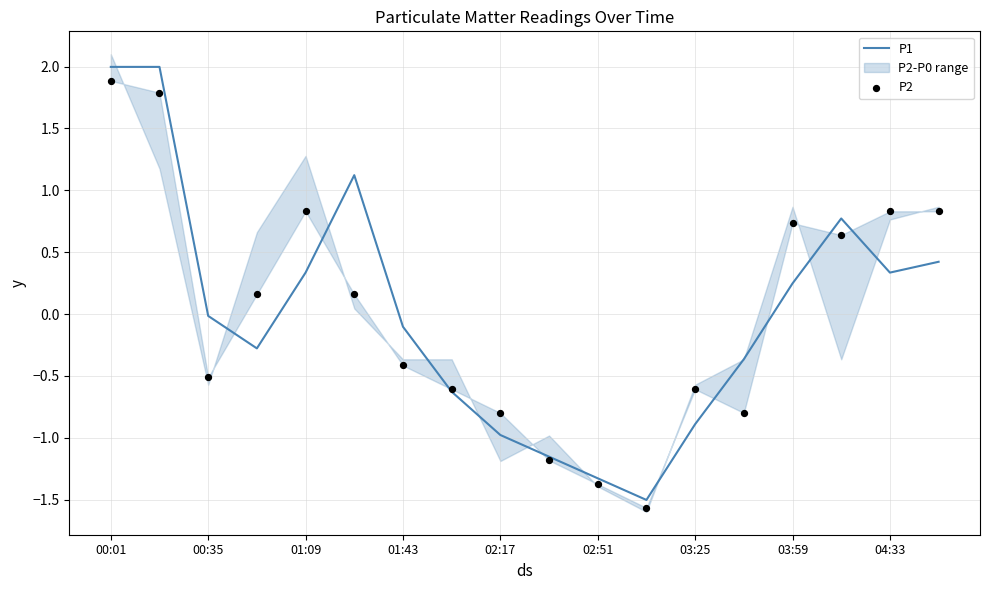

What is the lowest value of the P1 series?

-1.5